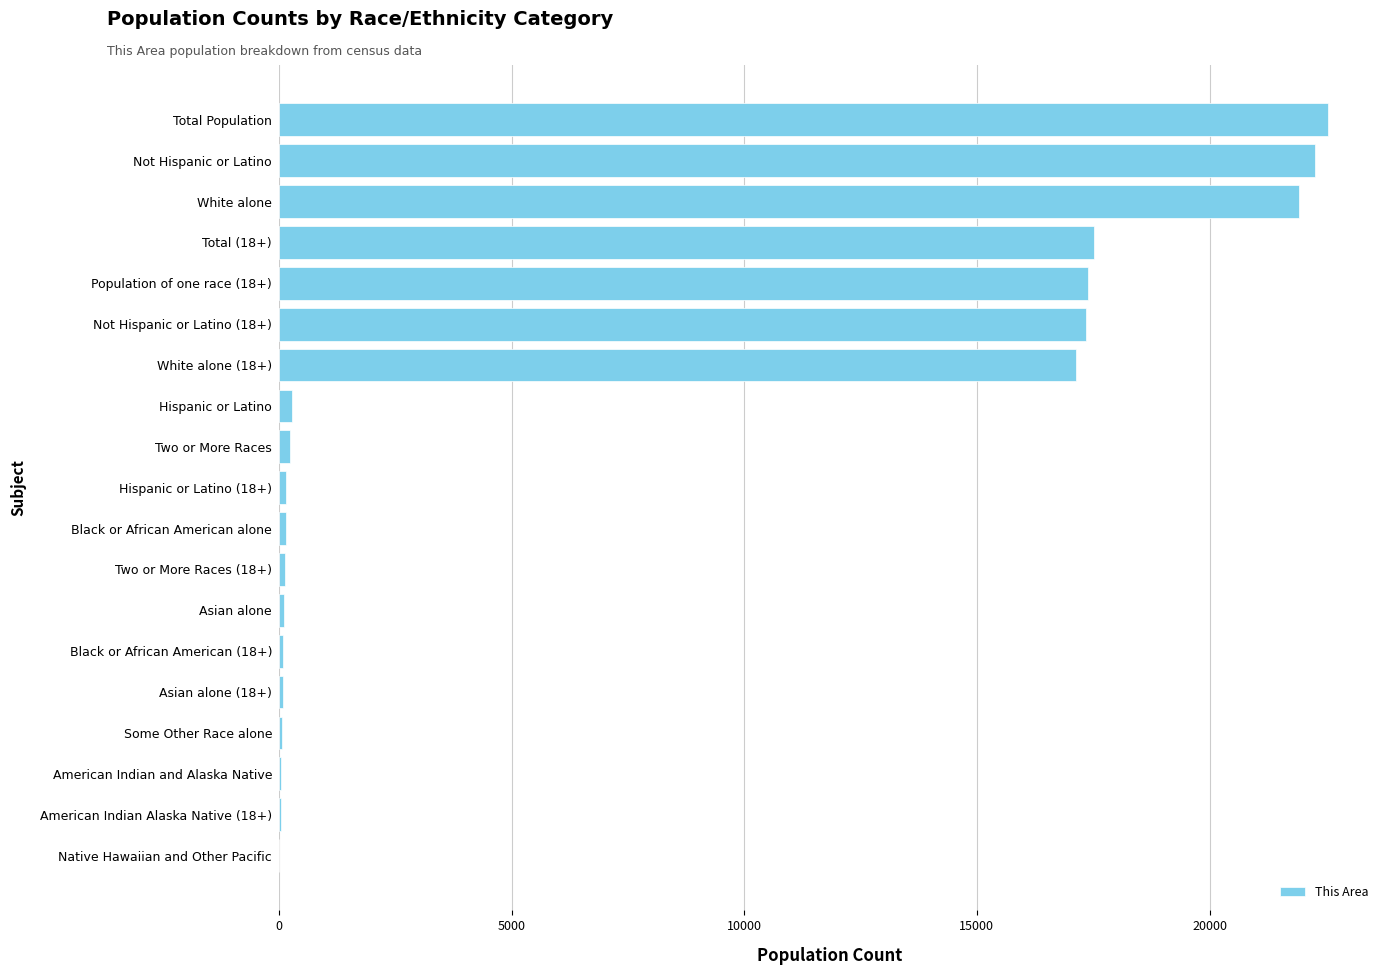

At which label is the value closest to 11269?

White alone (18+)